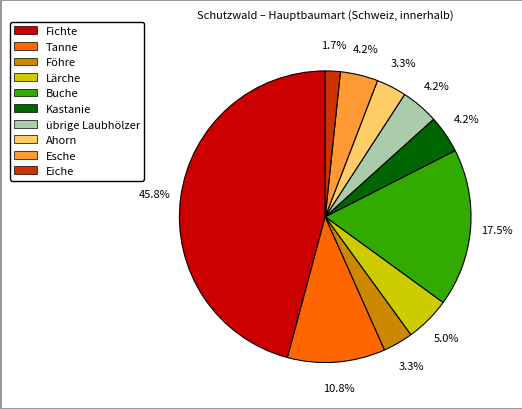

Is there any slice that represents more than half of the pie?

No